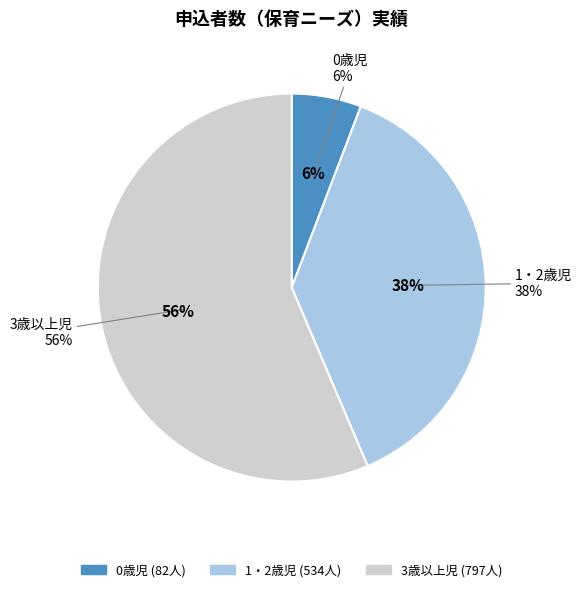

Is it true that 3歳以上児 is 63% of the pie?

False